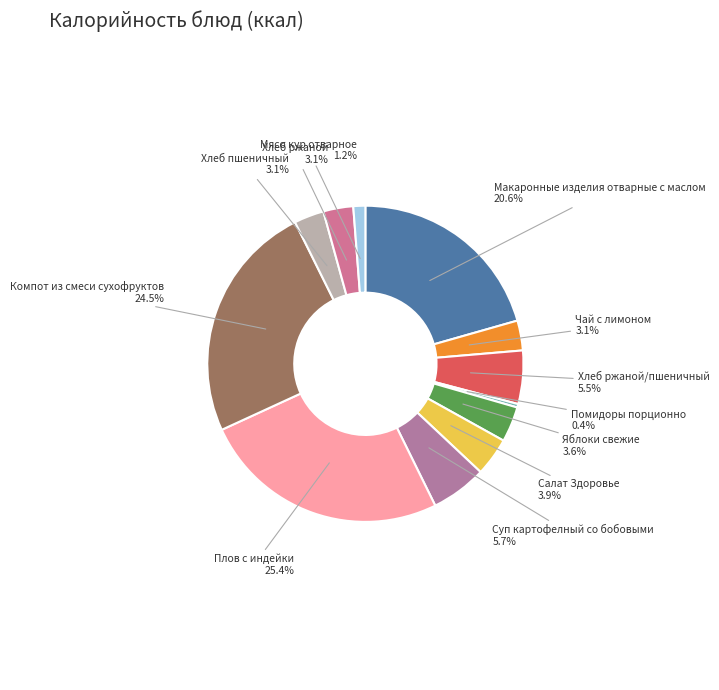

How many slices are in this pie chart?

12